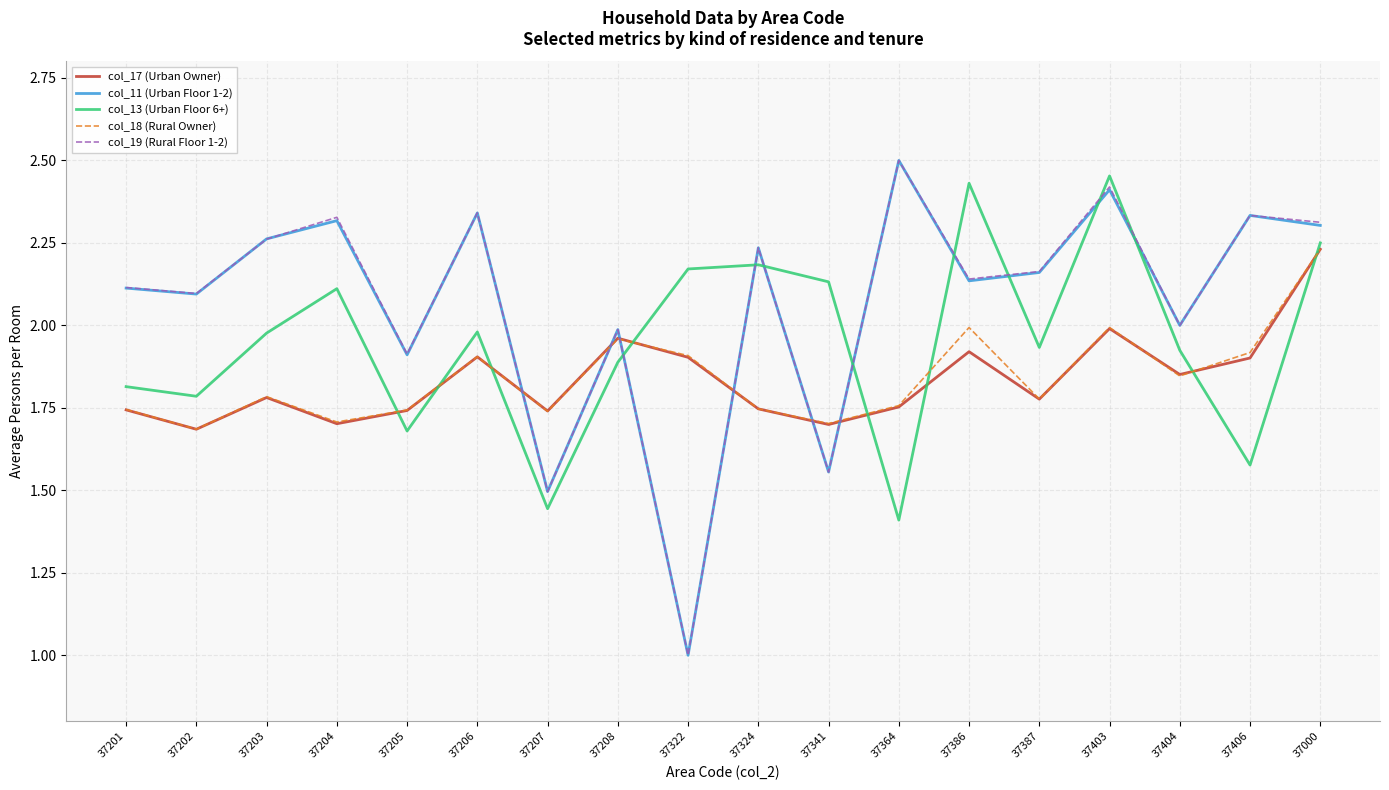

Which series ends up on top after the final intersection of col_19 (Rural Floor 1-2) and col_18 (Rural Owner)?

col_19 (Rural Floor 1-2)